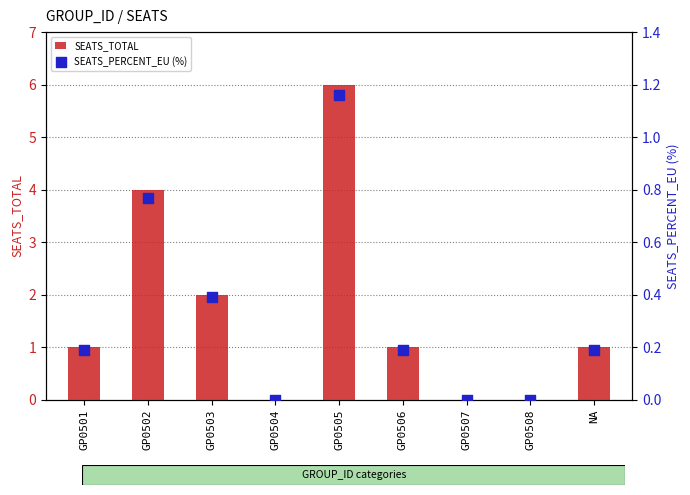

Which series has the largest Y range (max minus min)?

SEATS_TOTAL